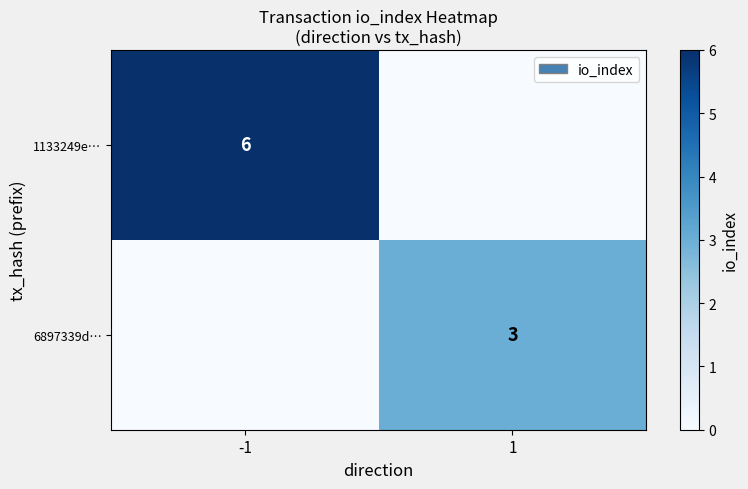

Is the value of 6897339d… at 1 greater than the value of 1133249e… at -1?

No